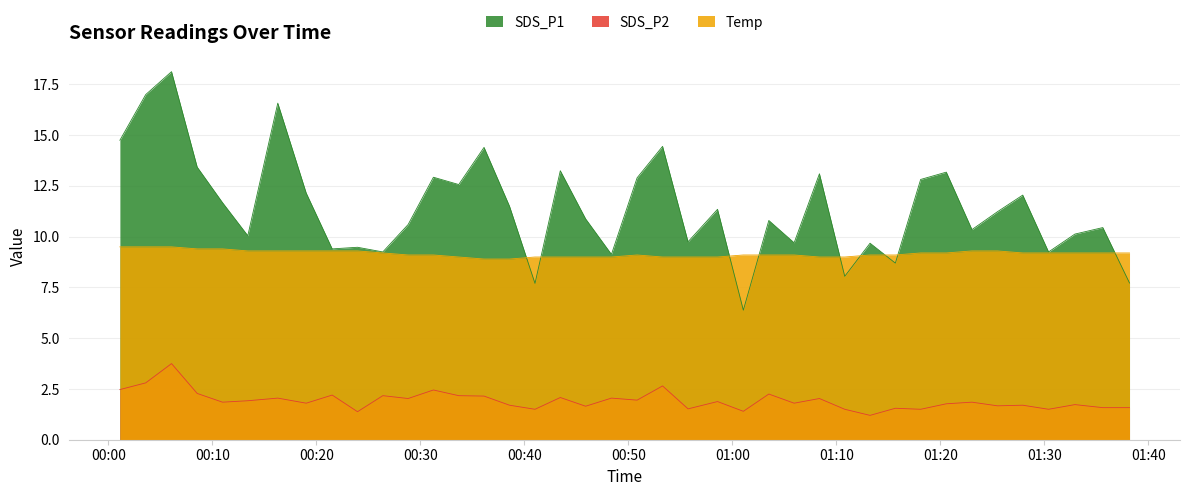

Rank the series at 2021/11/08 00:48:22 from lowest to highest value.

SDS_P2, Temp, SDS_P1